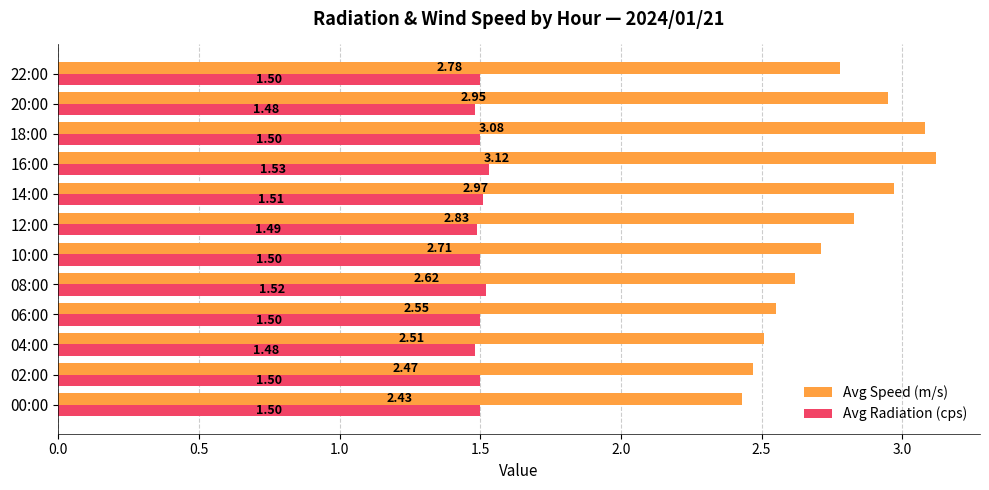

Rank the series at 18:00 from highest to lowest value.

Avg Speed (m/s), Avg Radiation (cps)